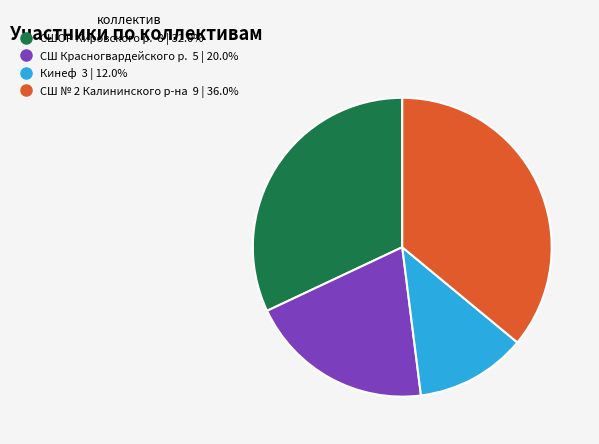

Does any single category account for the majority?

No